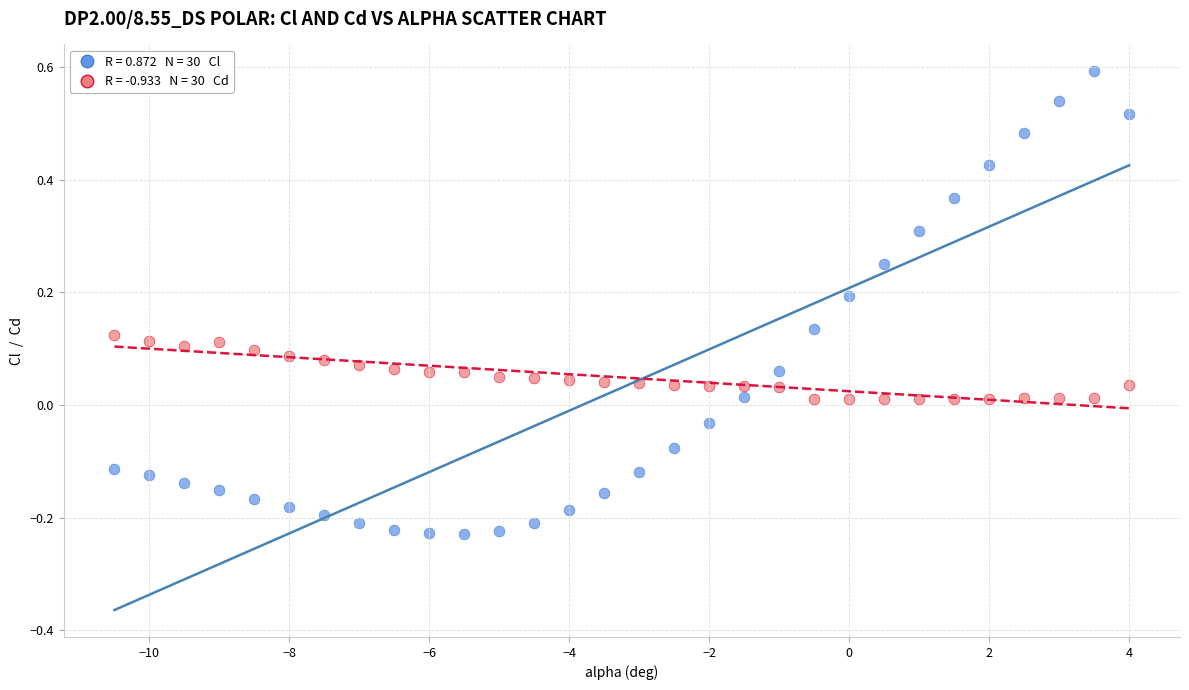

Across all data points, what is the range of Y values (max minus min)?

0.8